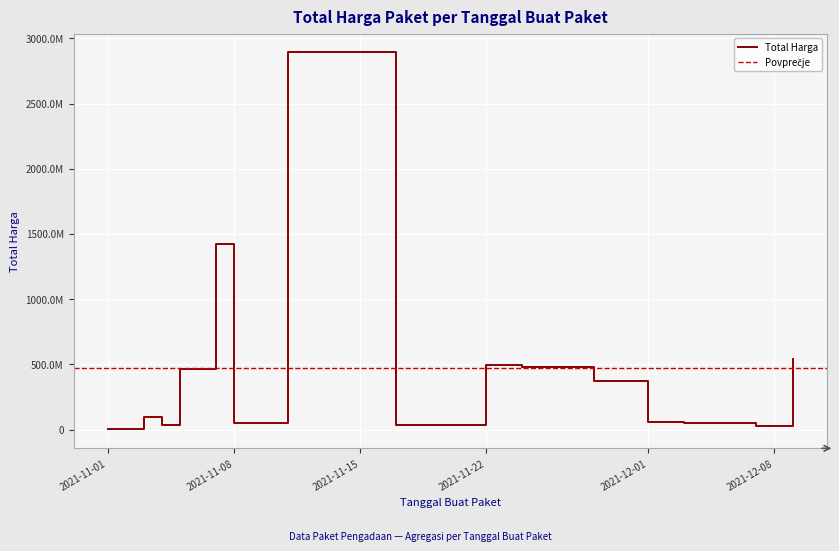

What is the sum of all values?

7019361010